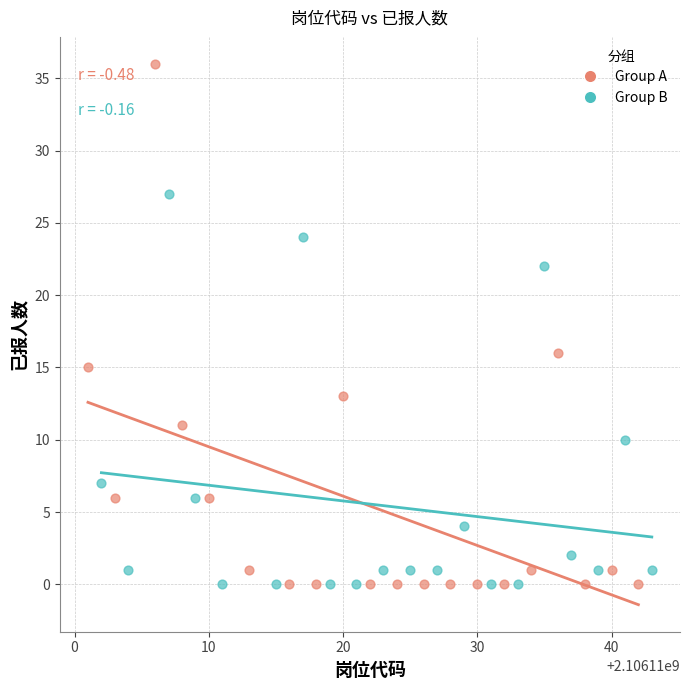

Which series contains the highest Y value?

Group A